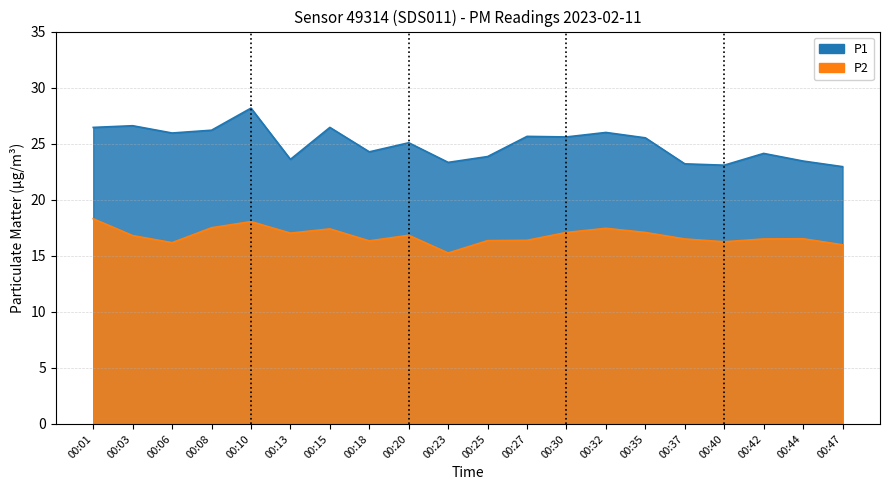

What is the maximum value shown in the chart?

28.2